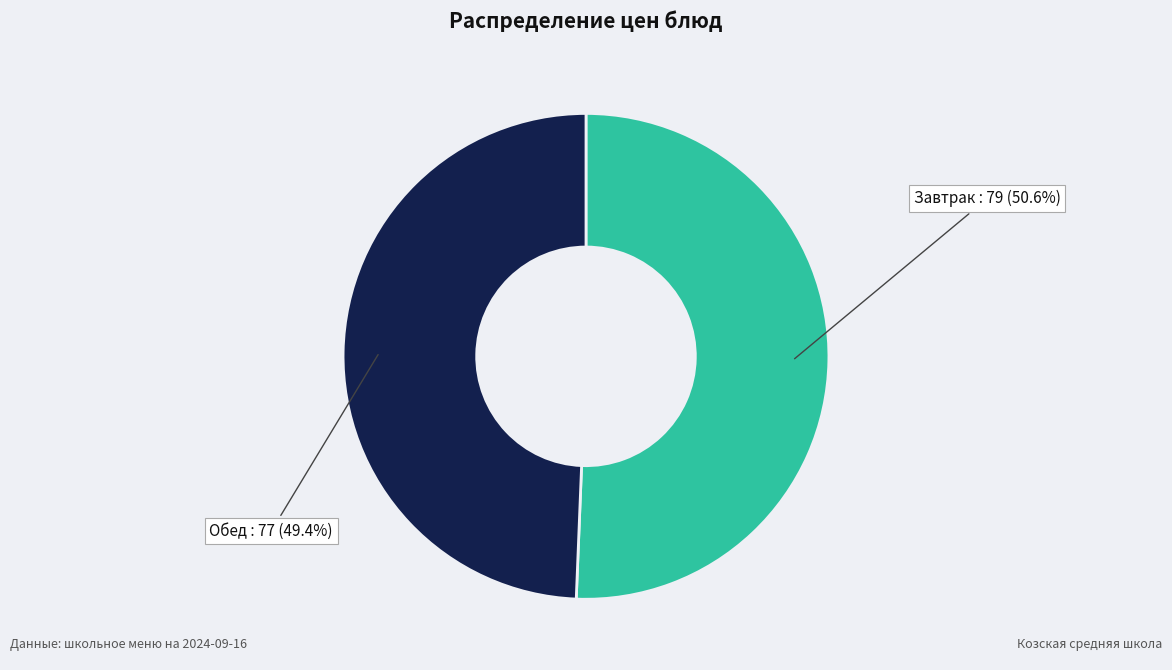

Does any single category account for the majority?

Yes